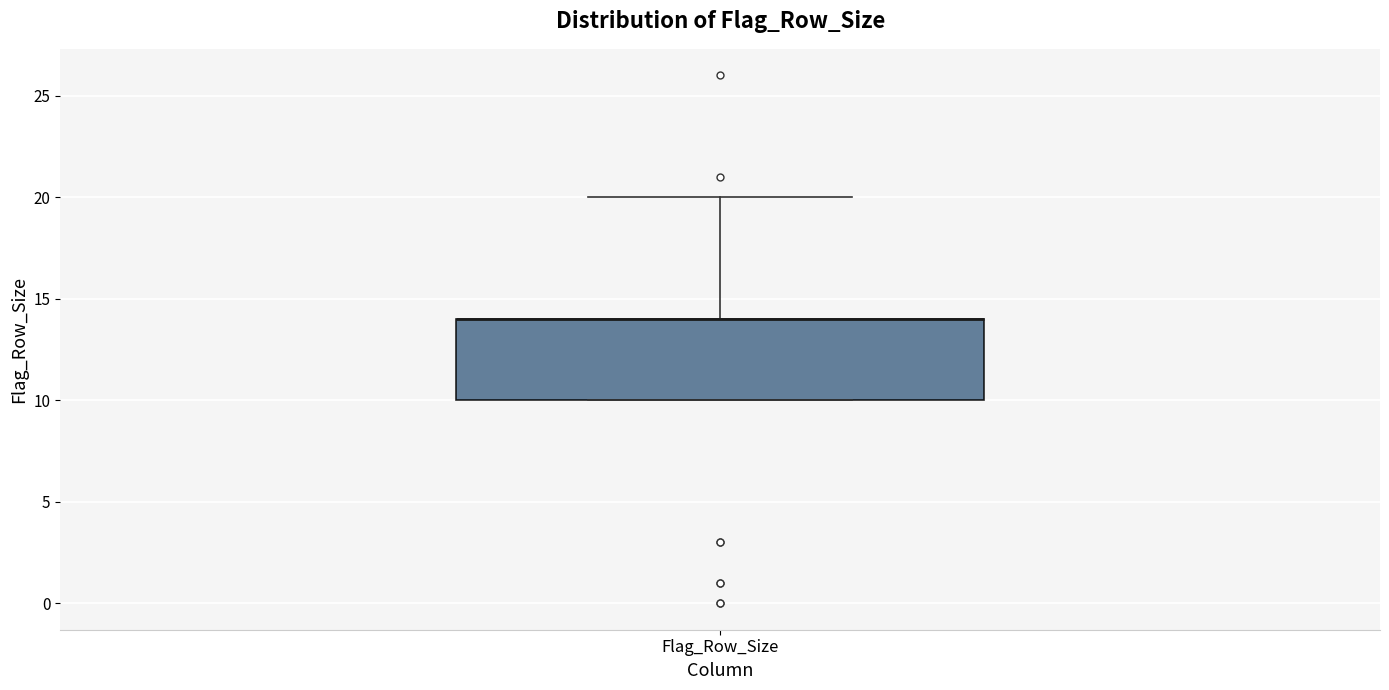

Transcribe this box plot: give where the median line is, the range the box spans, and where the two whiskers end, as read against the y-axis. The values are not printed on the chart, so give them approximately, as read against the axis.

median 14 (drawn on the box's upper edge), box 10 to 14, whiskers 10 to 20